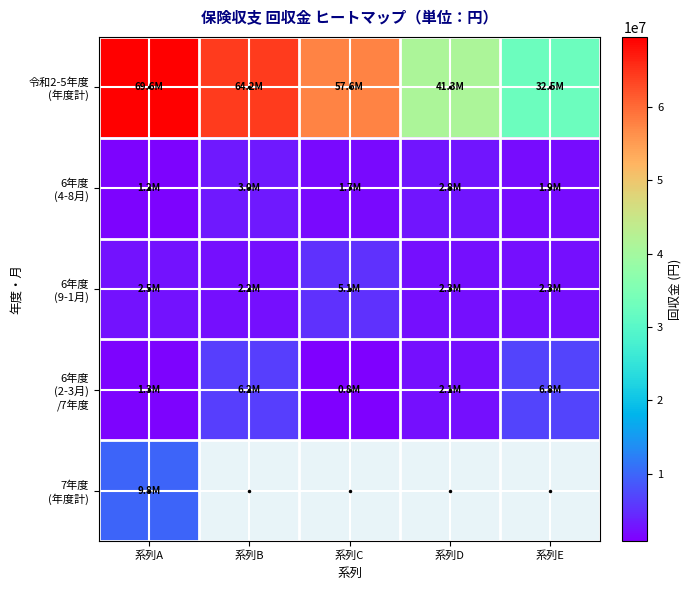

What is the spread (max minus min) of values at 系列E?

30569467.0